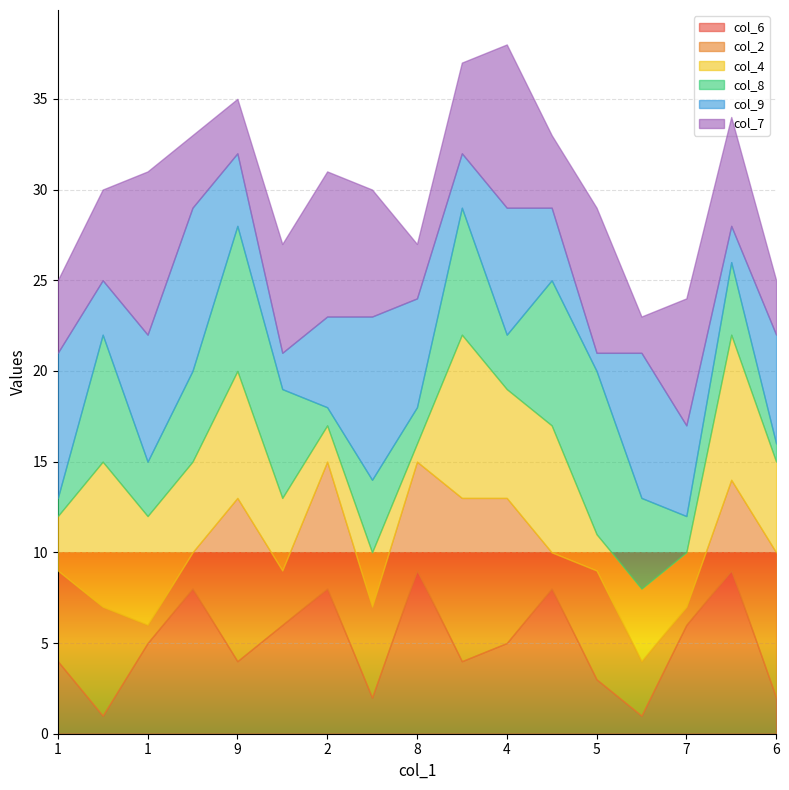

Count the number of categories in the chart.

17